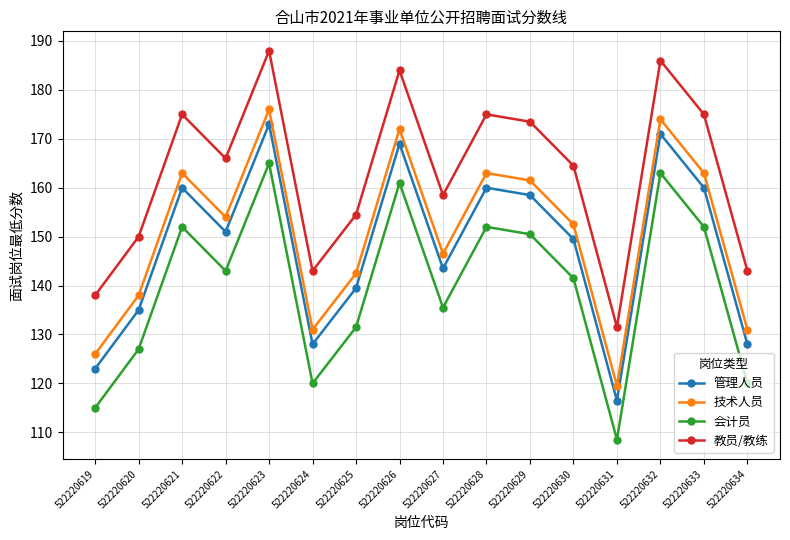

At which category does 管理人员 reach its first local valley?

522220622